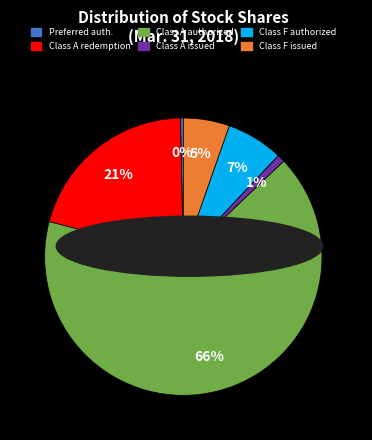

To the nearest percent, what portion does Class F authorized represent?

7%